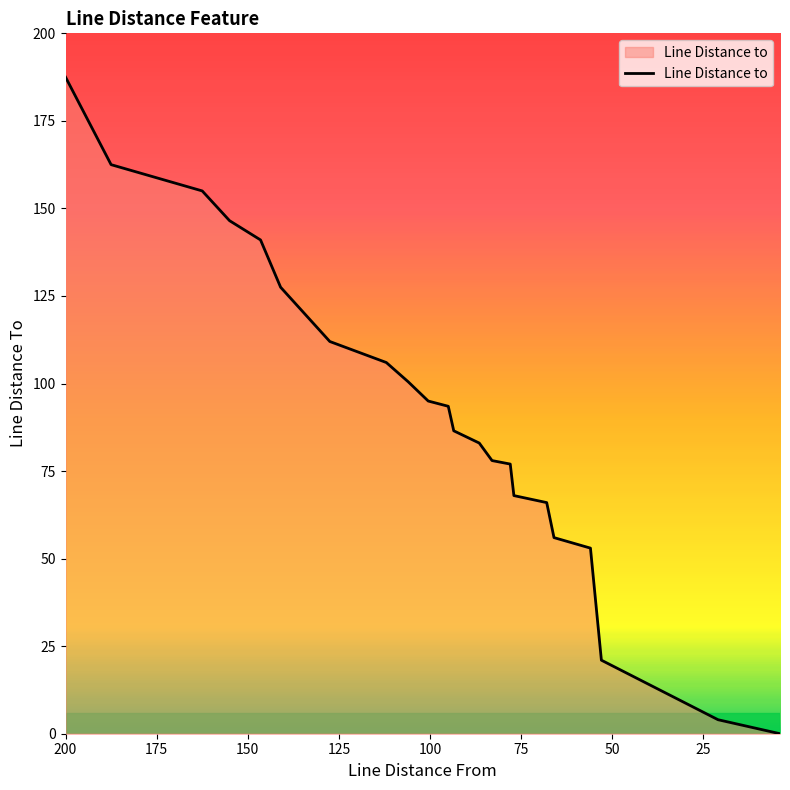

At which category does the chart reach its peak across all series?

200